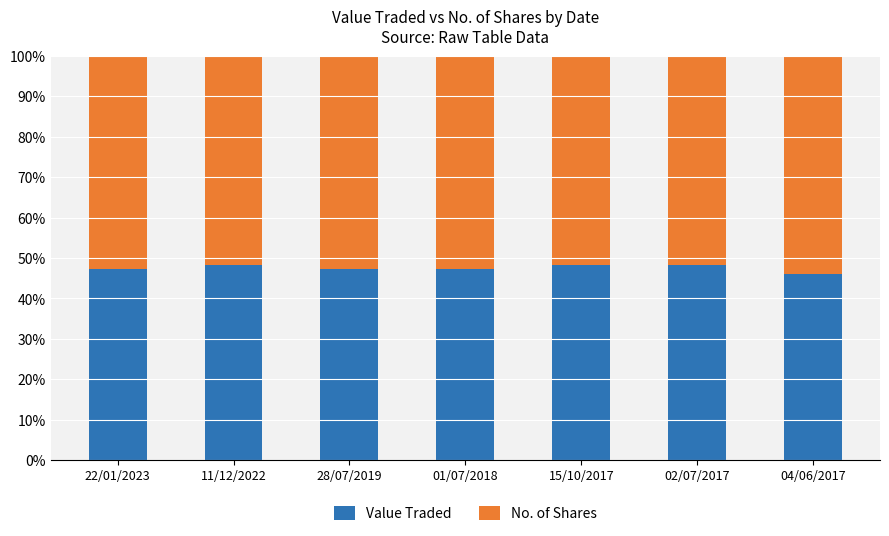

What are all the series names shown in the legend?

Value Traded, No. of Shares